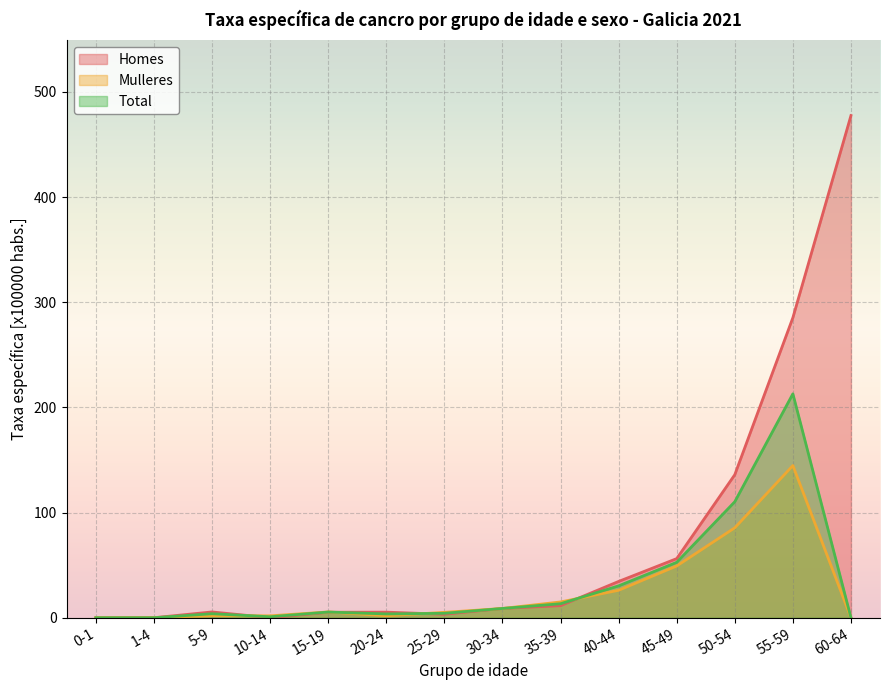

What position from the left is 1-4?

2